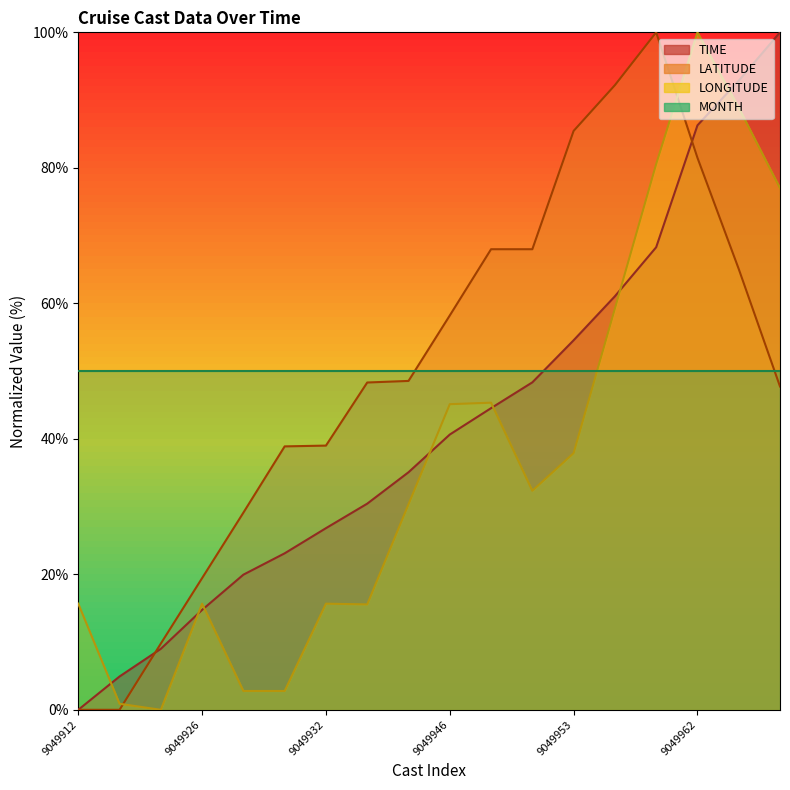

What is the approximate value of LATITUDE at 9049952?

68.0